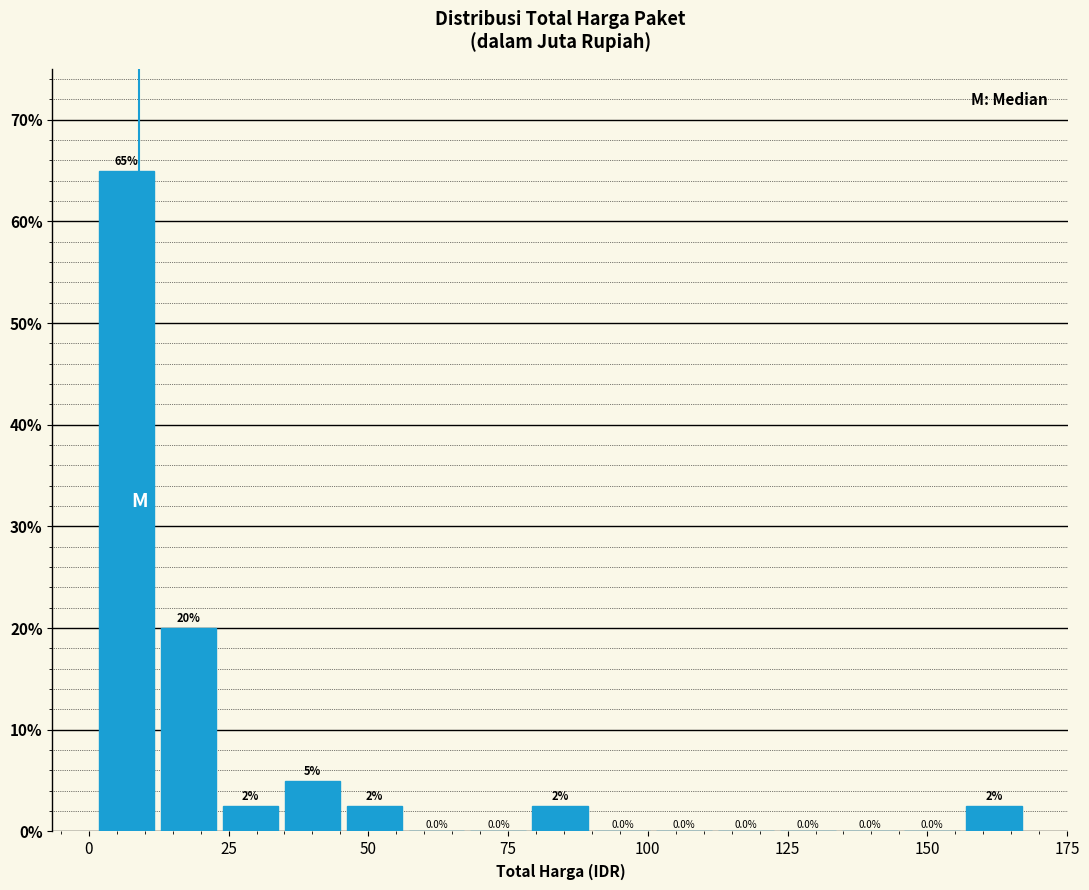

Around what value on the x-axis is the tallest bar? Give the approximate position of its centre, as read against the axis.

5